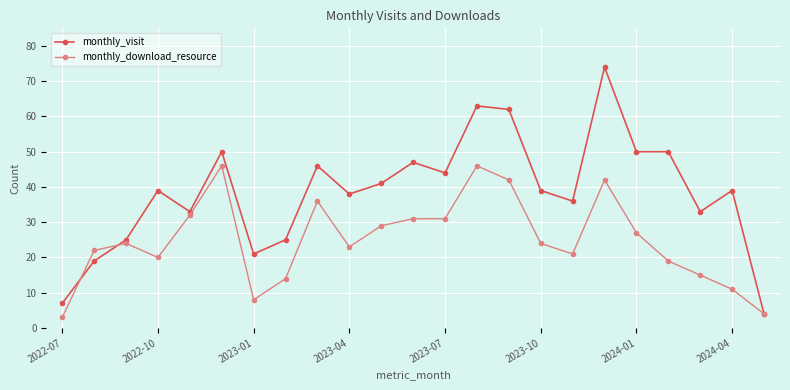

What is the greatest value displayed?

74